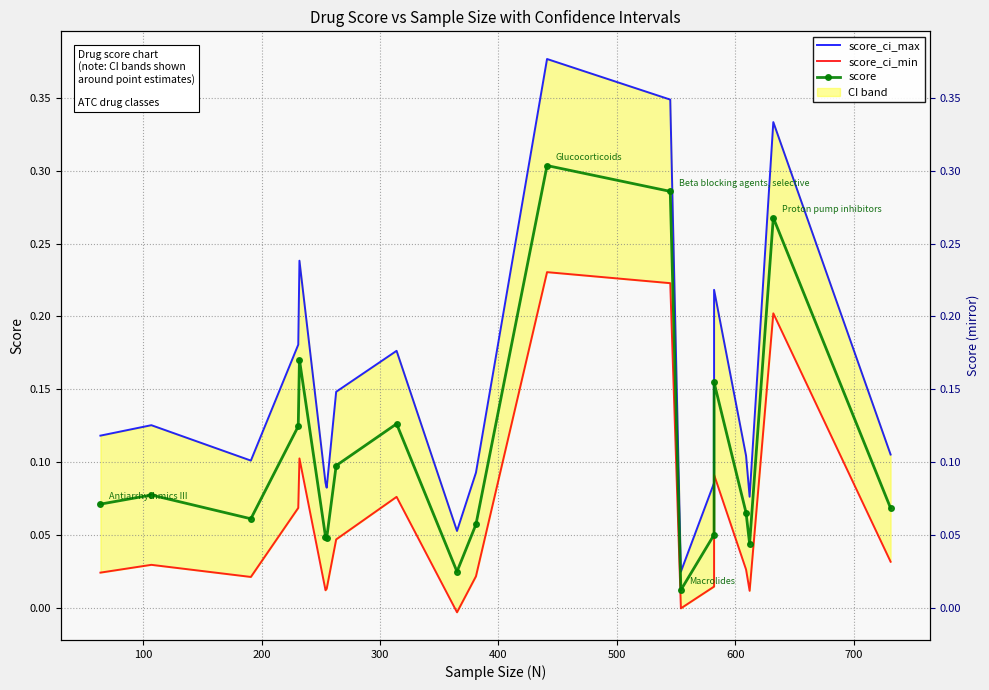

In score_ci_max, how many points are higher than both neighbors (excluding endpoints)?

6